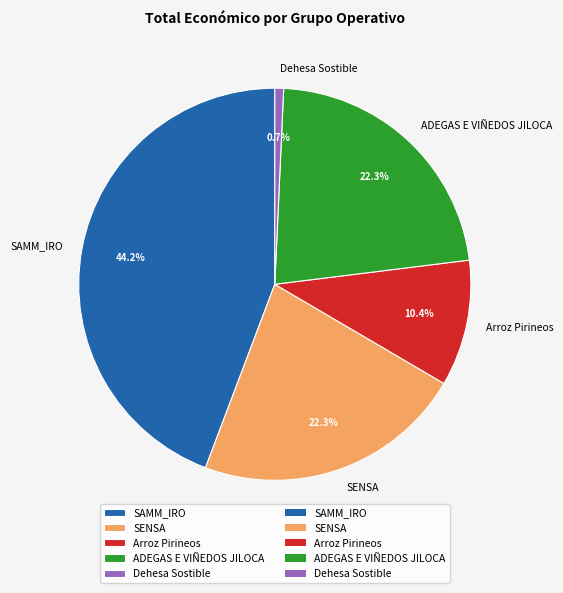

Approximately how many times larger is the value at ADEGAS E VIÑEDOS JILOCA compared to SENSA?

1.0